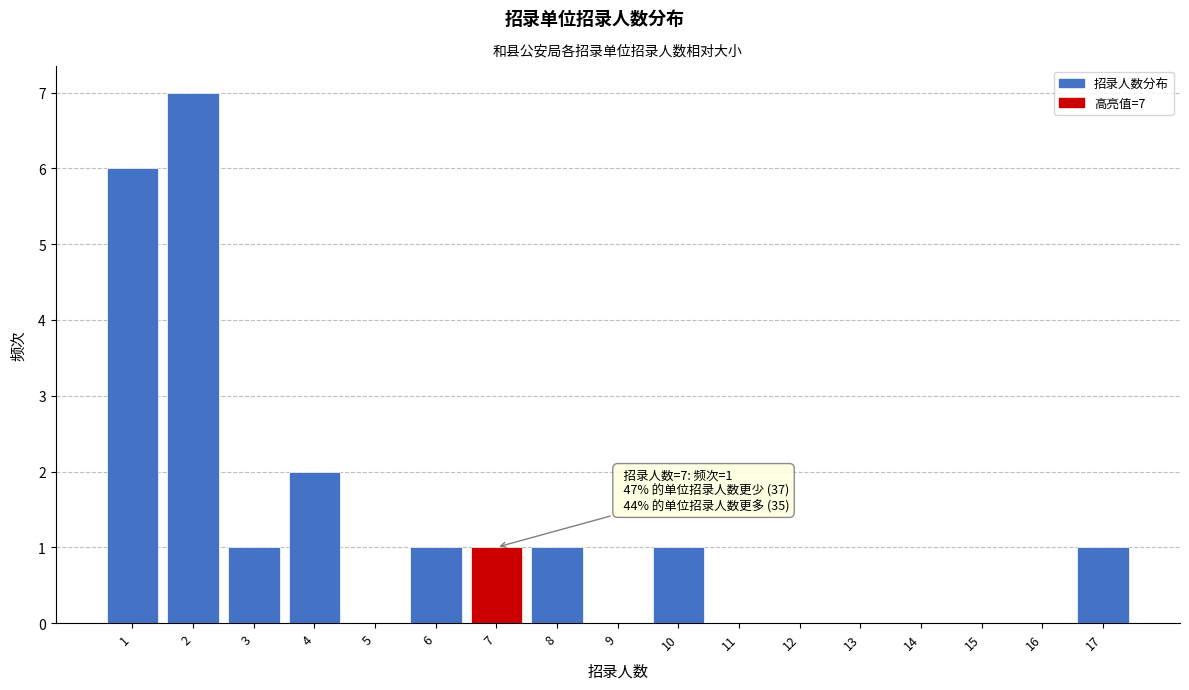

Reading left to right, extract all data points from this chart.

1=6	2=7	3=1	4=2	5=0	6=1	7=1	8=1	9=0	10=1	11=0	12=0	13=0	14=0	15=0	16=0	17=1